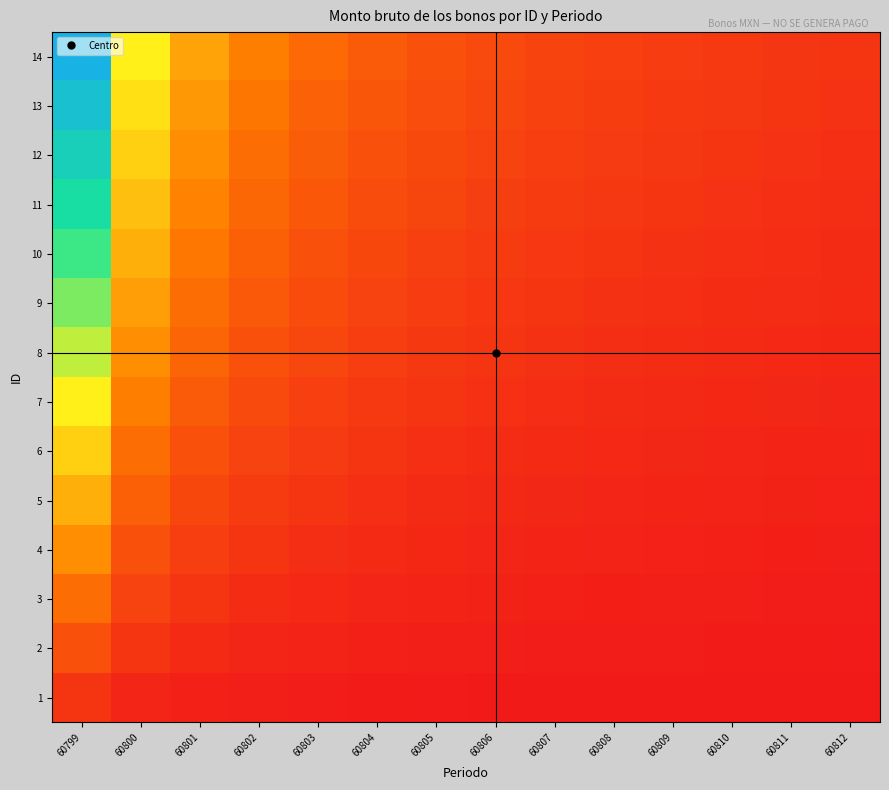

Rank the series by their maximum value, from highest to lowest.

14, 13, 12, 11, 10, 9, 8, 7, 6, 5, 4, 3, 2, 1